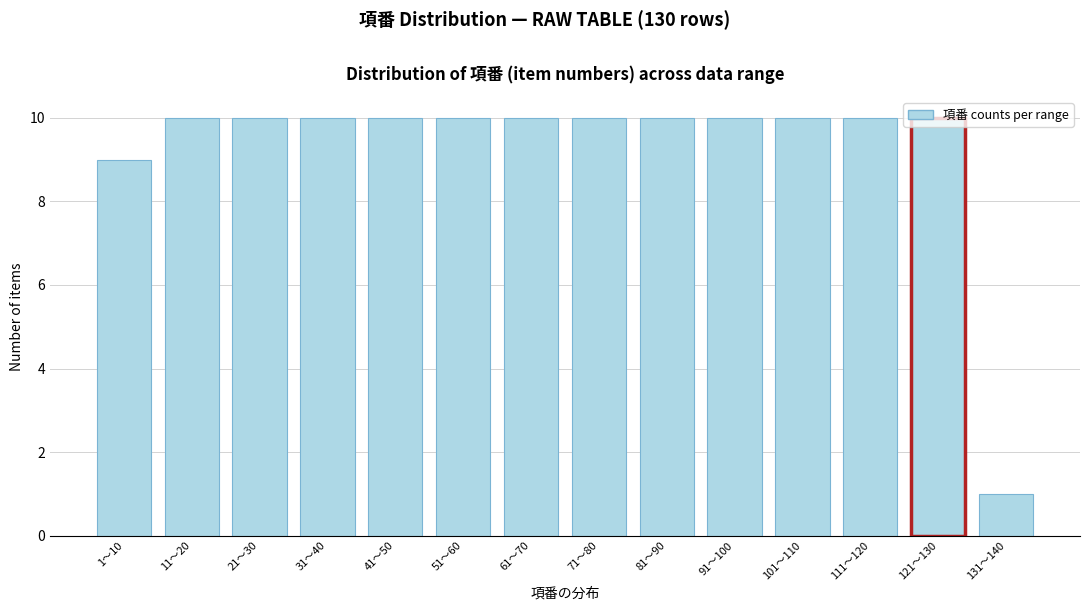

Approximately how many times larger is the value at 21〜30 compared to 61〜70?

1.0